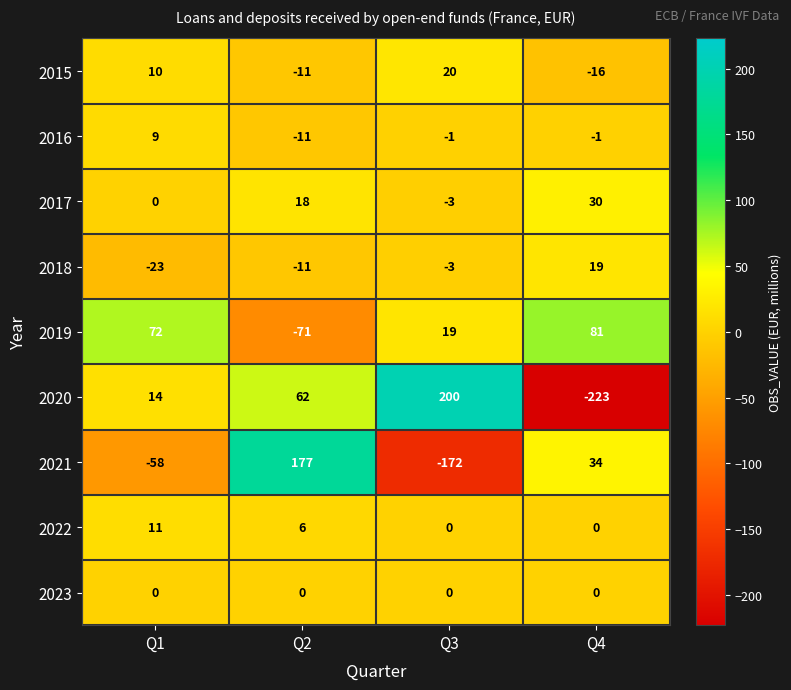

What is the total value across all series at Q2?

159